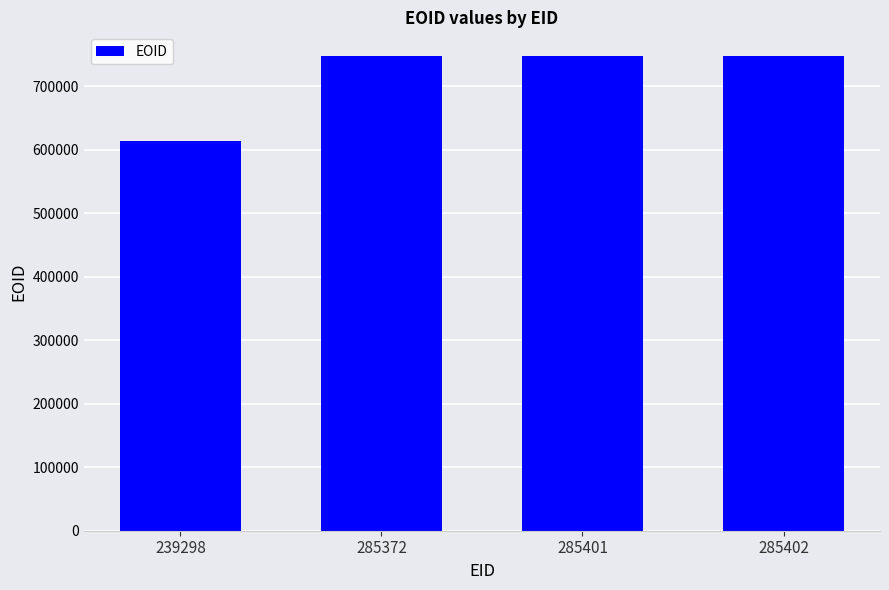

Which category has the lowest value across all series?

239298